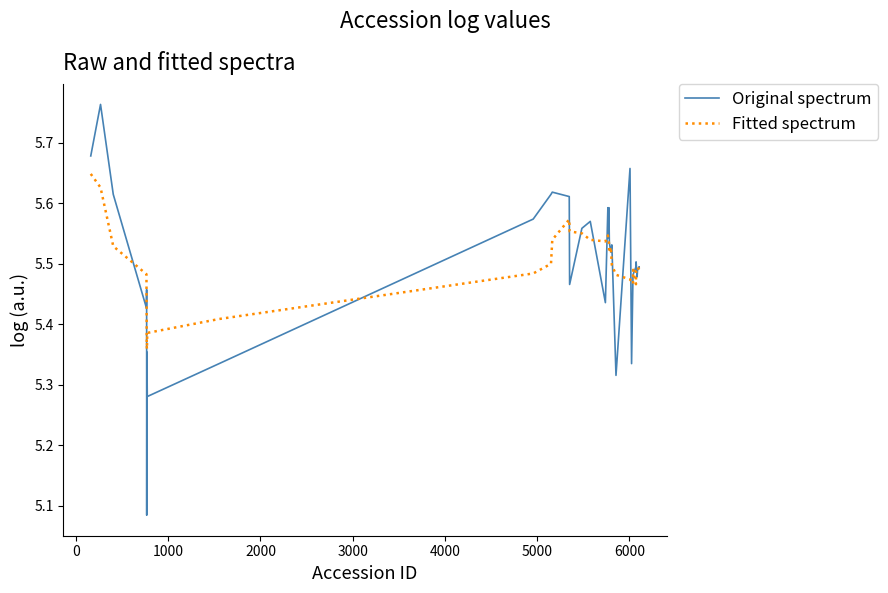

List the series in order of their peak value, lowest first.

Fitted spectrum, Original spectrum